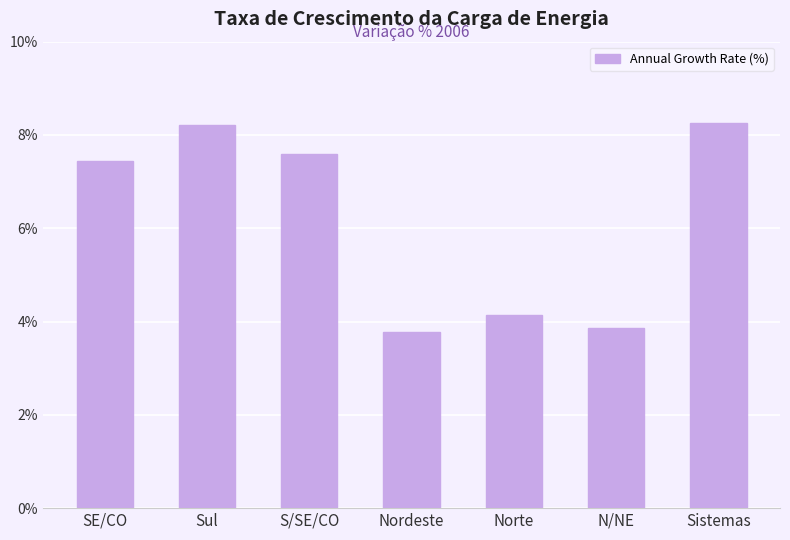

What is the label of the 7th bar from the left?

Sistemas